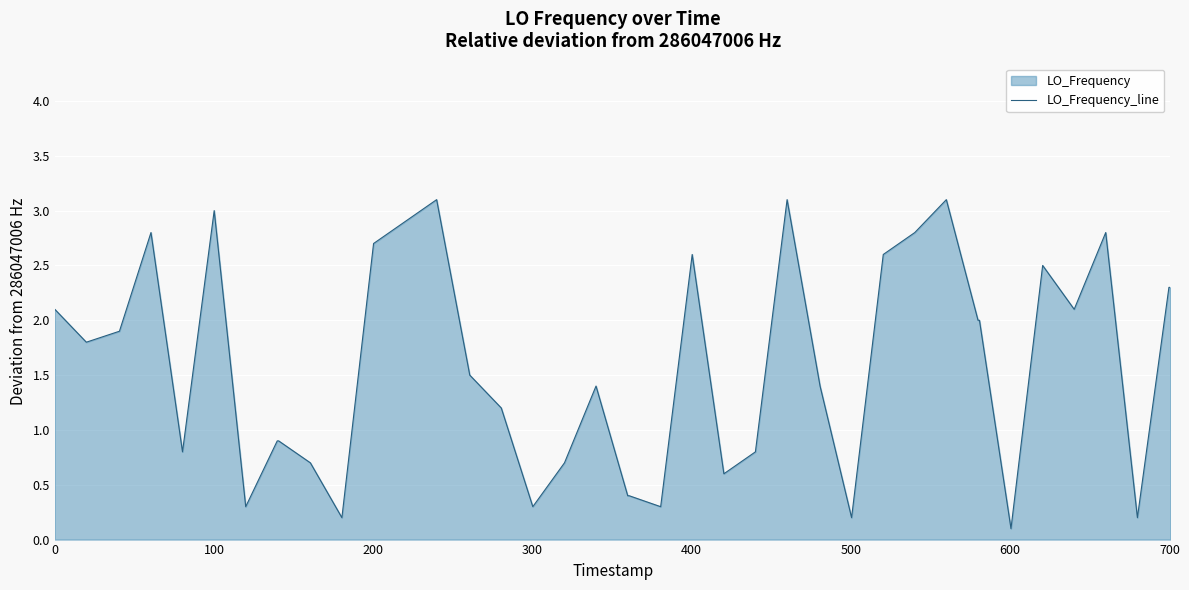

What is the greatest value displayed?

3.1